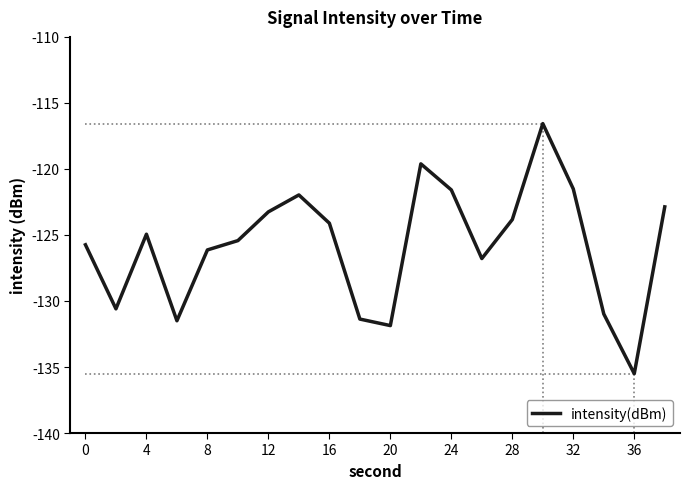

How many interior local valleys (lower than both neighbors) does the data have?

5